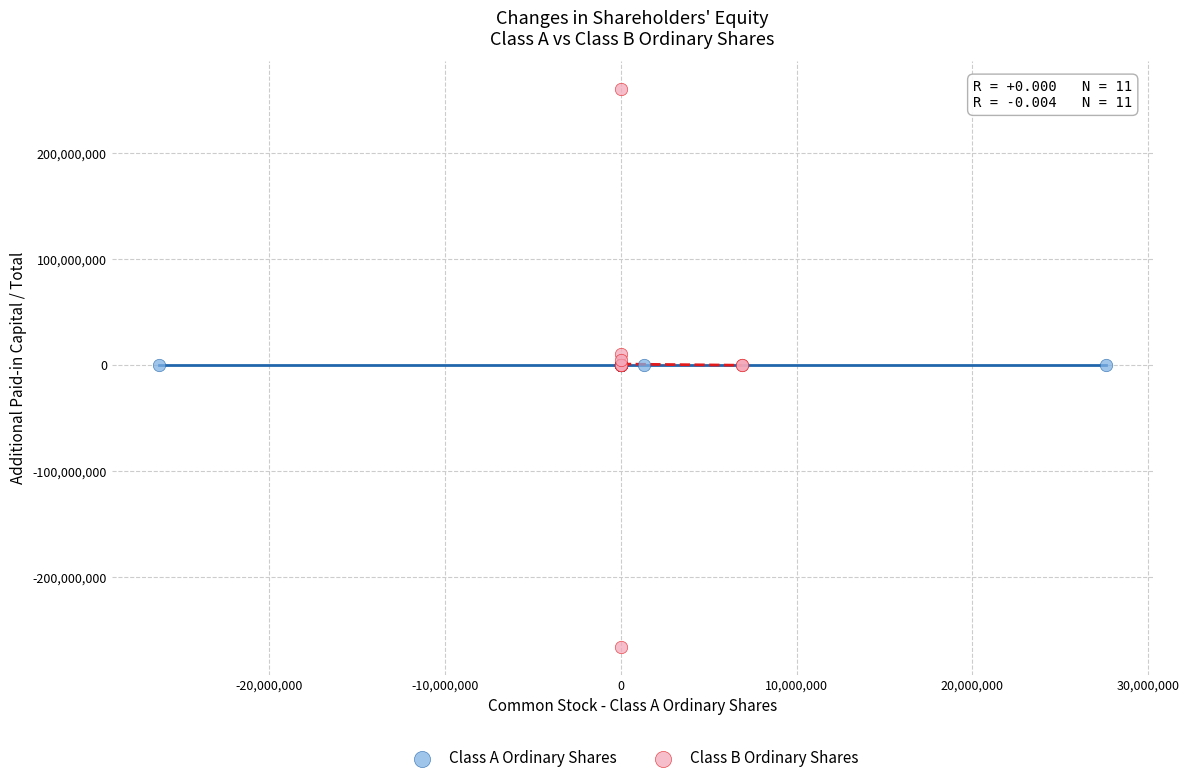

Which series contains the highest Y value?

Class B Ordinary Shares